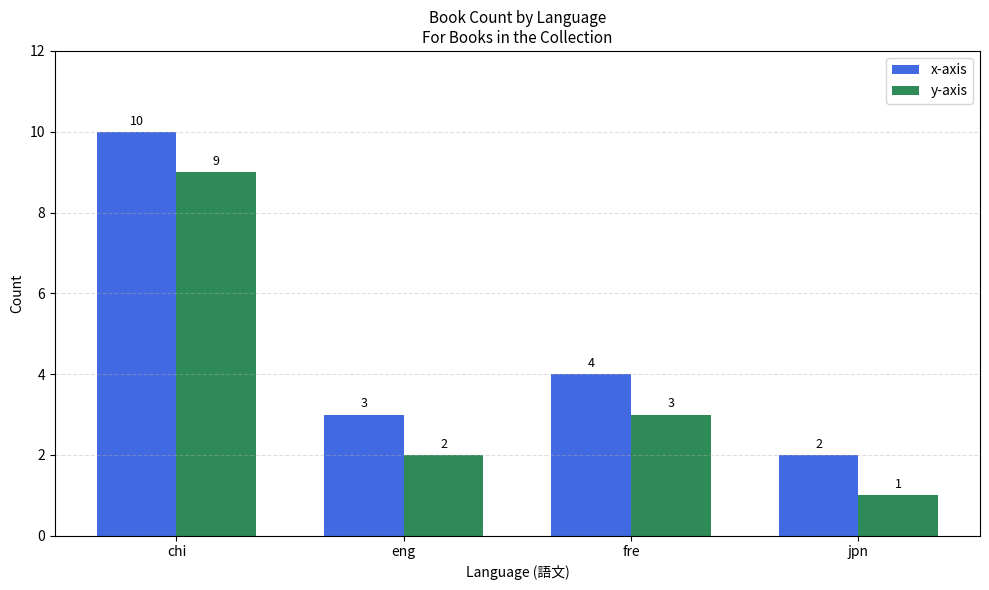

Which label corresponds to the largest value in the chart?

chi